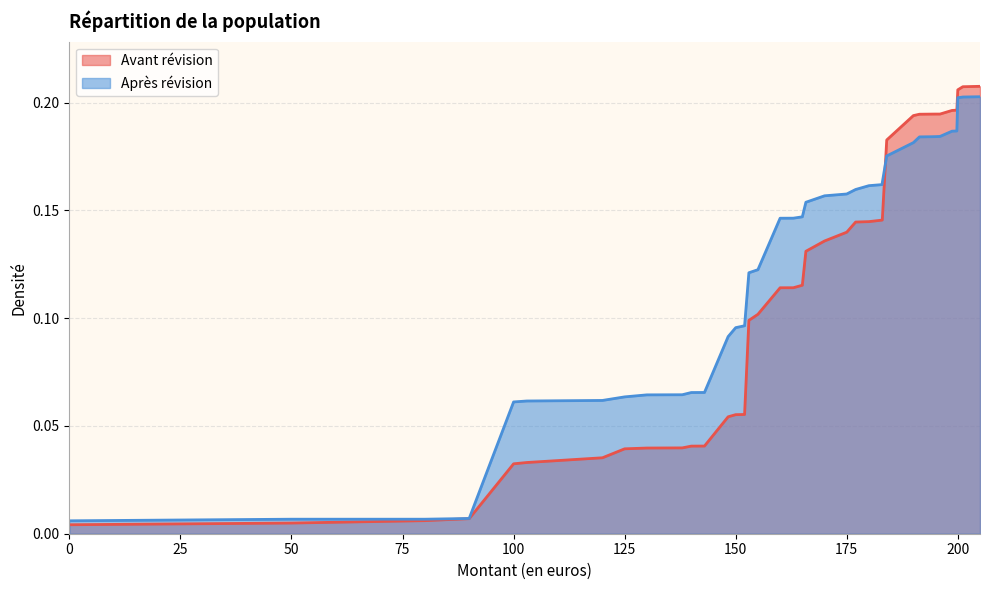

Is the value of Avant révision at 100 greater than the value of Après révision at 150?

No